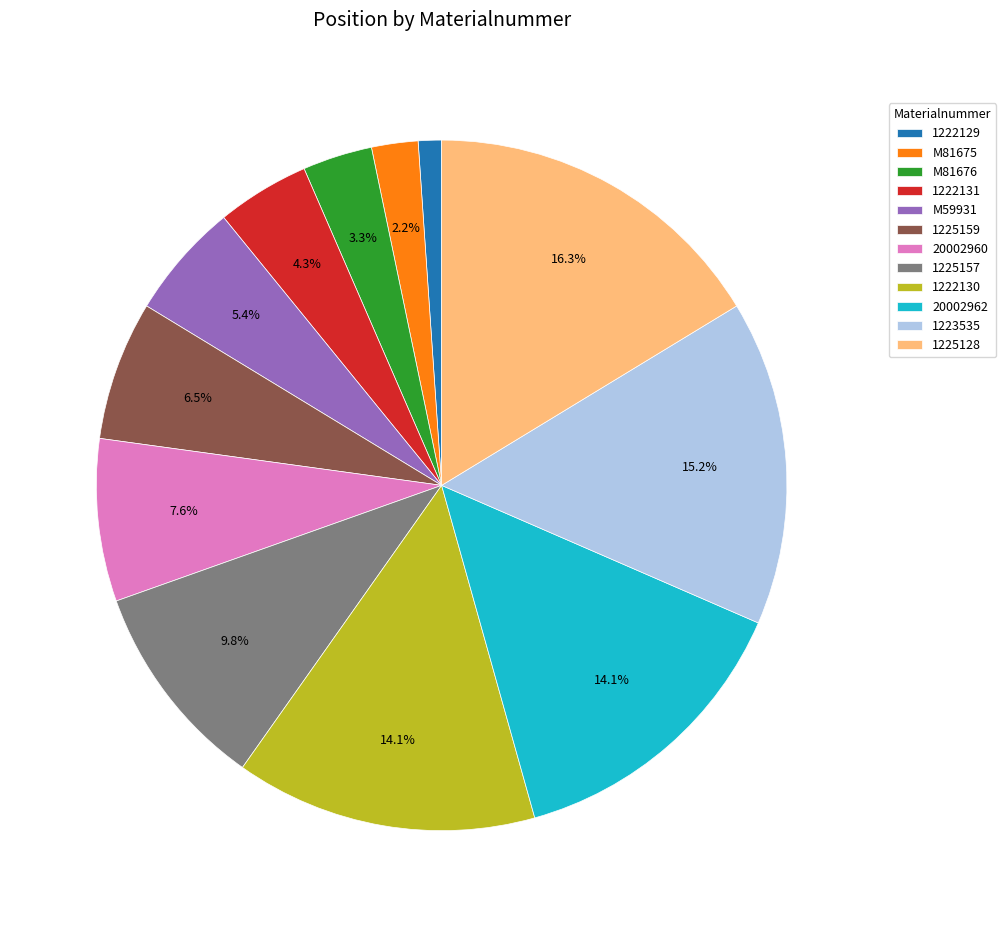

What percentage do 1225157 and 1223535 together represent?

25.0%